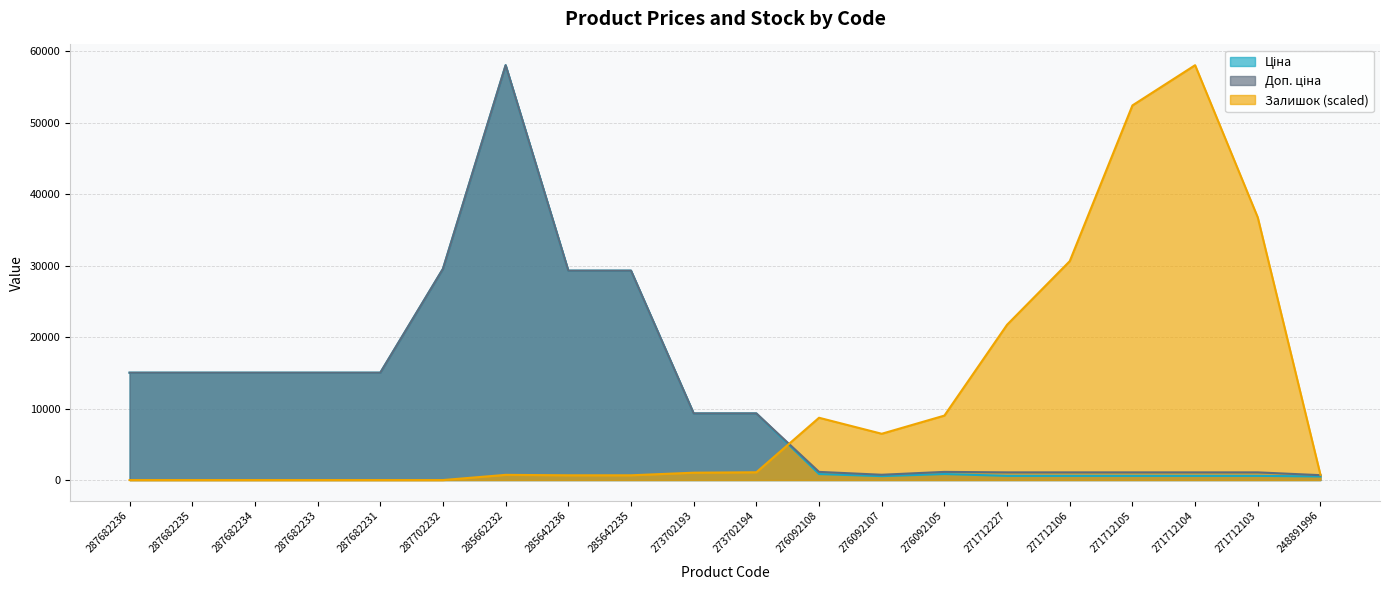

Read the Ціна value at 287682235.

15019.2